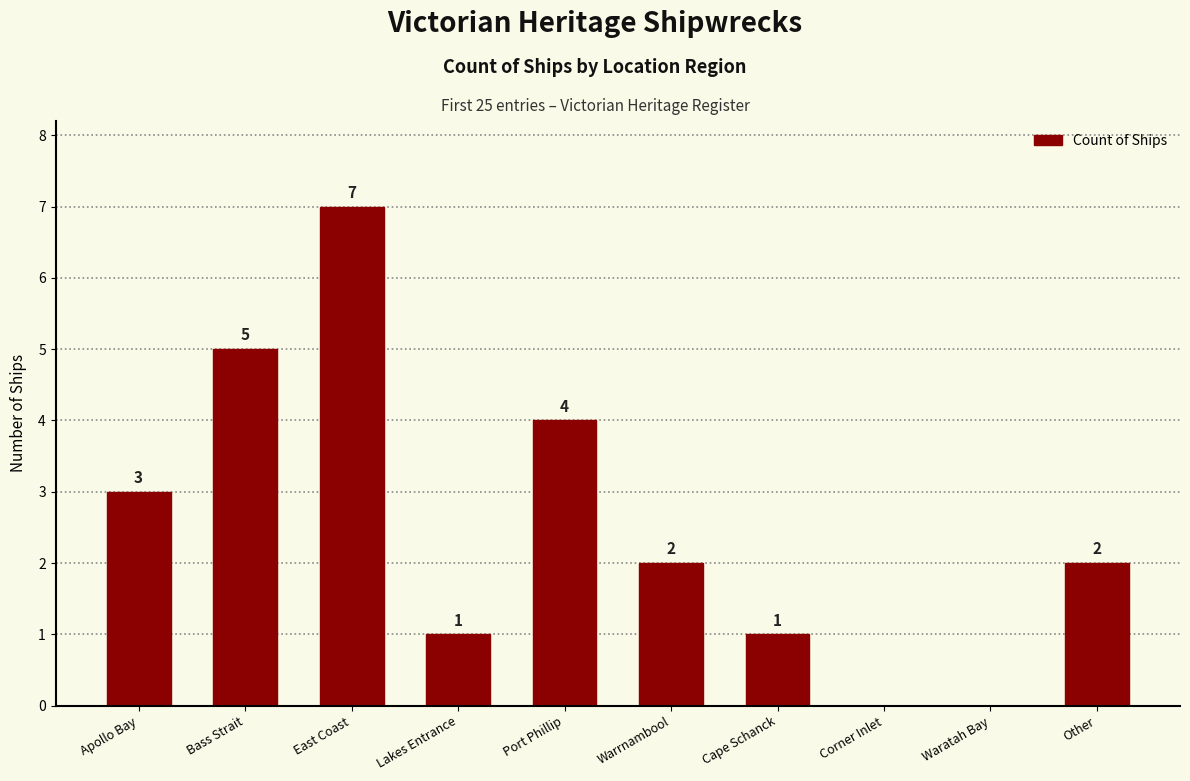

What is the sum of the values at Other and Warrnambool?

4